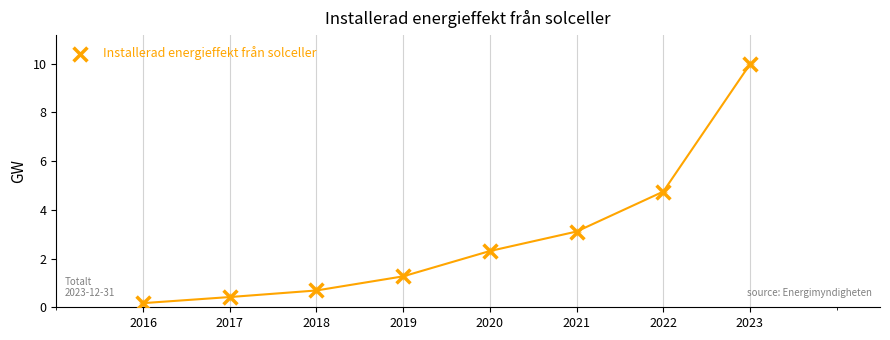

What is the change in value from 2019 to 2020?

+1.0